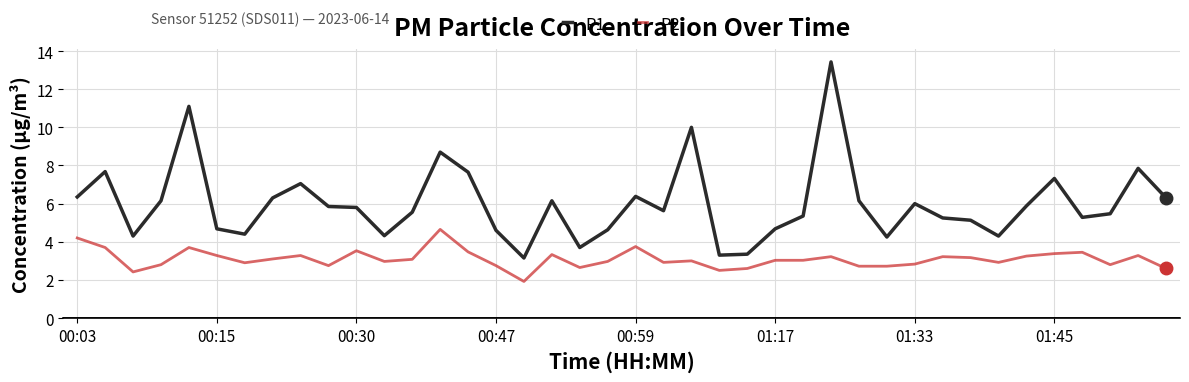

At how many categories does at least one series exceed 8?

4